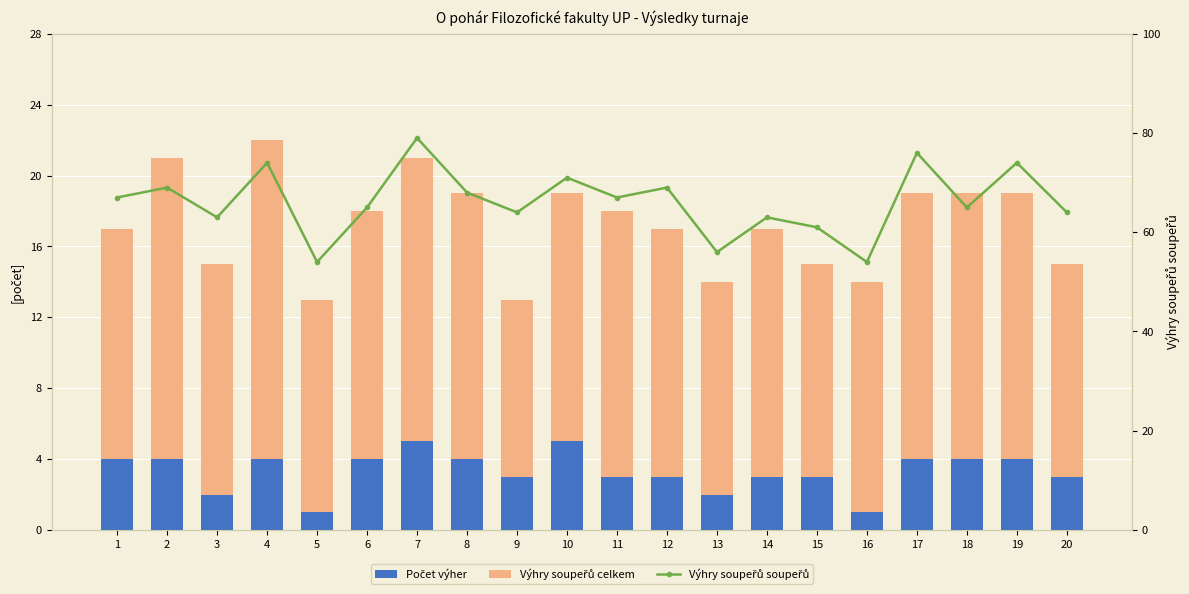

How many values in the Výhry soupeřů soupeřů series are below 67?

10